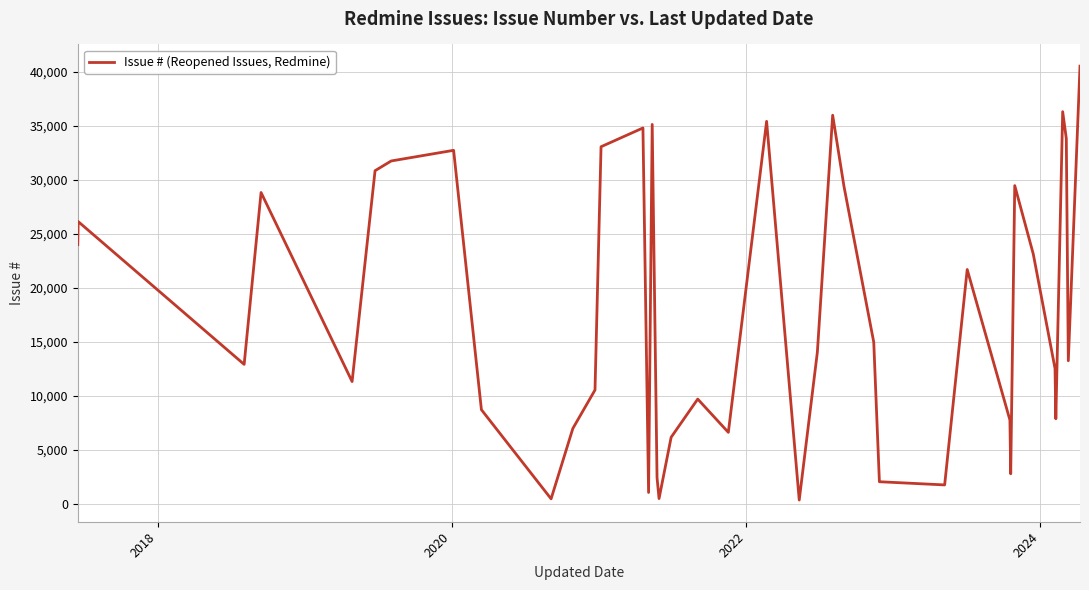

What is the difference between the maximum and minimum values?

40199